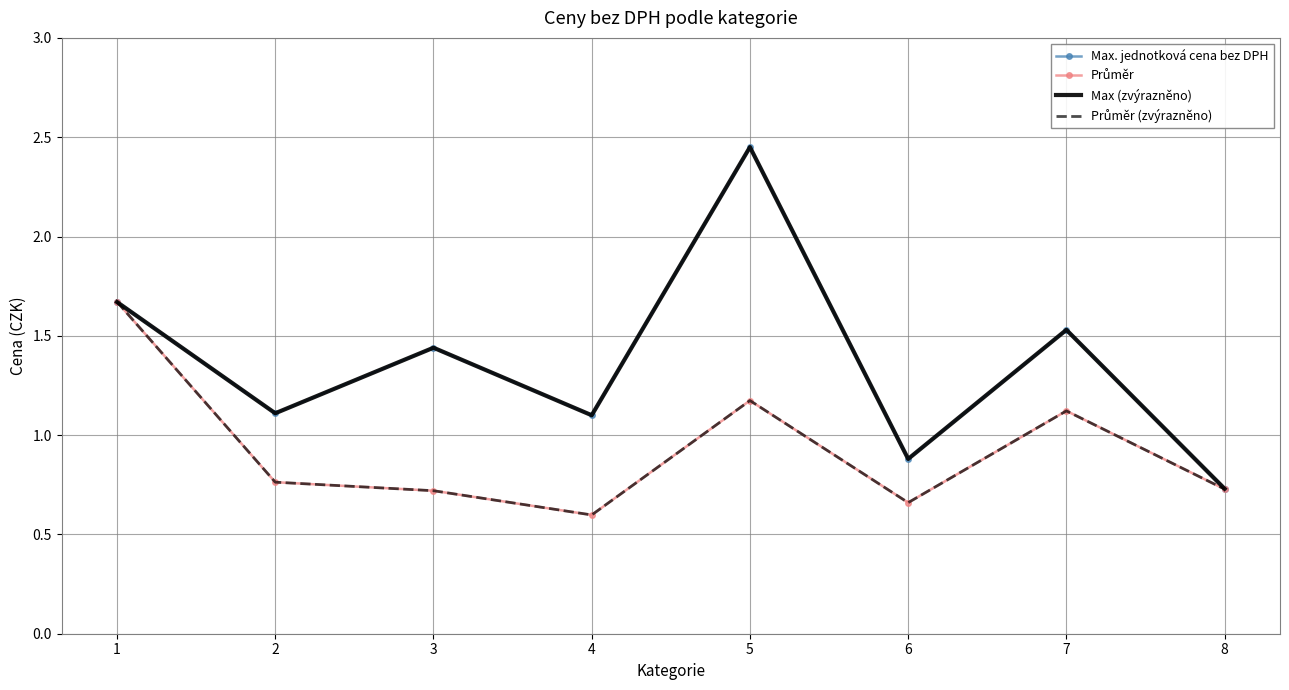

What is the minimum value shown in the chart?

0.6